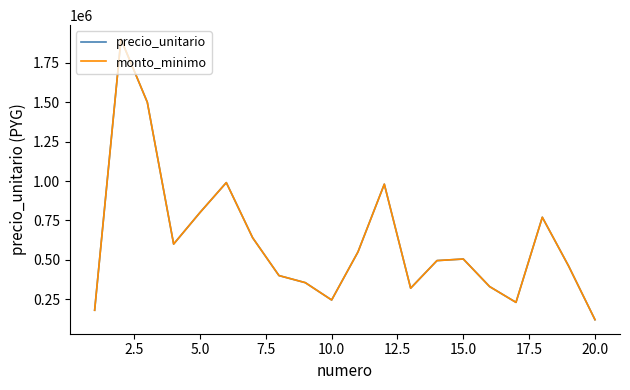

At how many categories does at least one series exceed 290746?

16